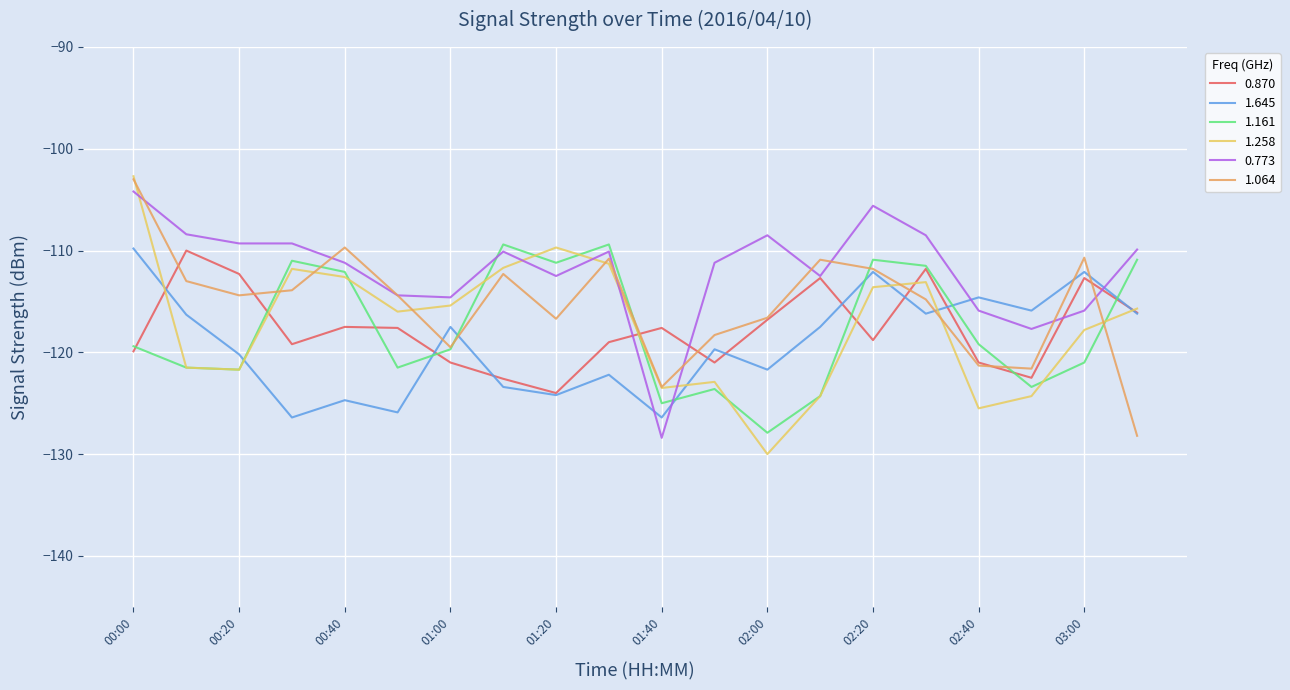

What is the lowest value of the 1.064 series?

-128.2